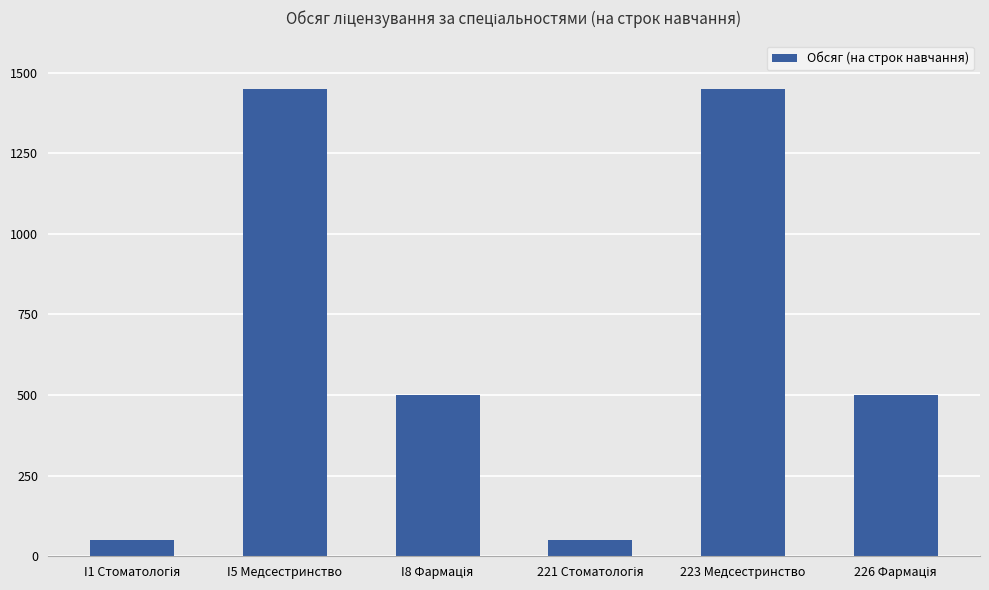

True or false: the data shows 2129 at 223 Медсестринство.

False